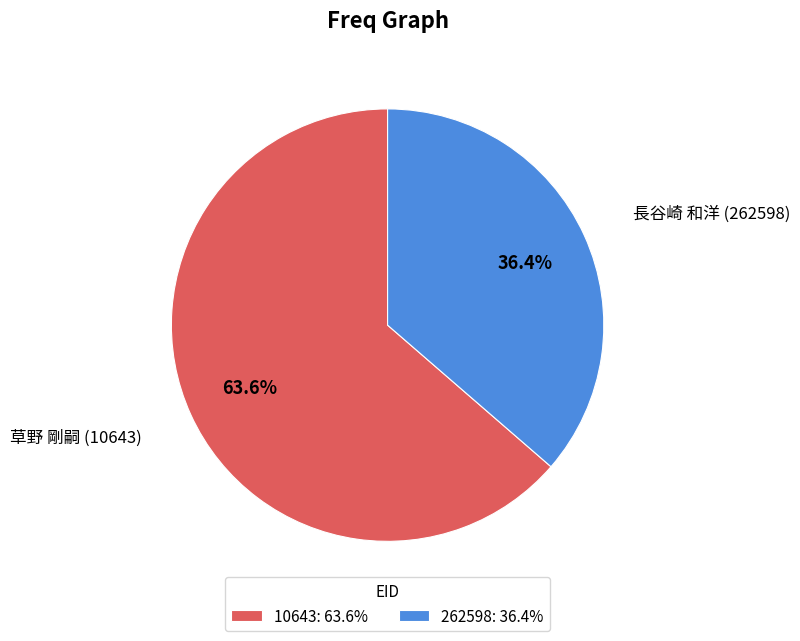

Is there a majority slice in this chart?

Yes